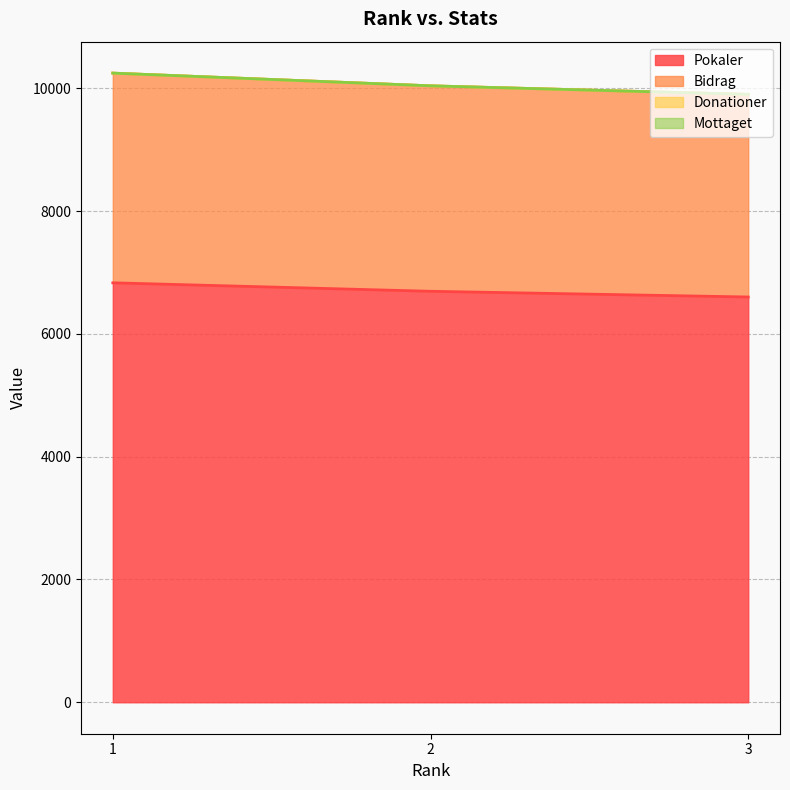

What is the greatest value displayed?

10249